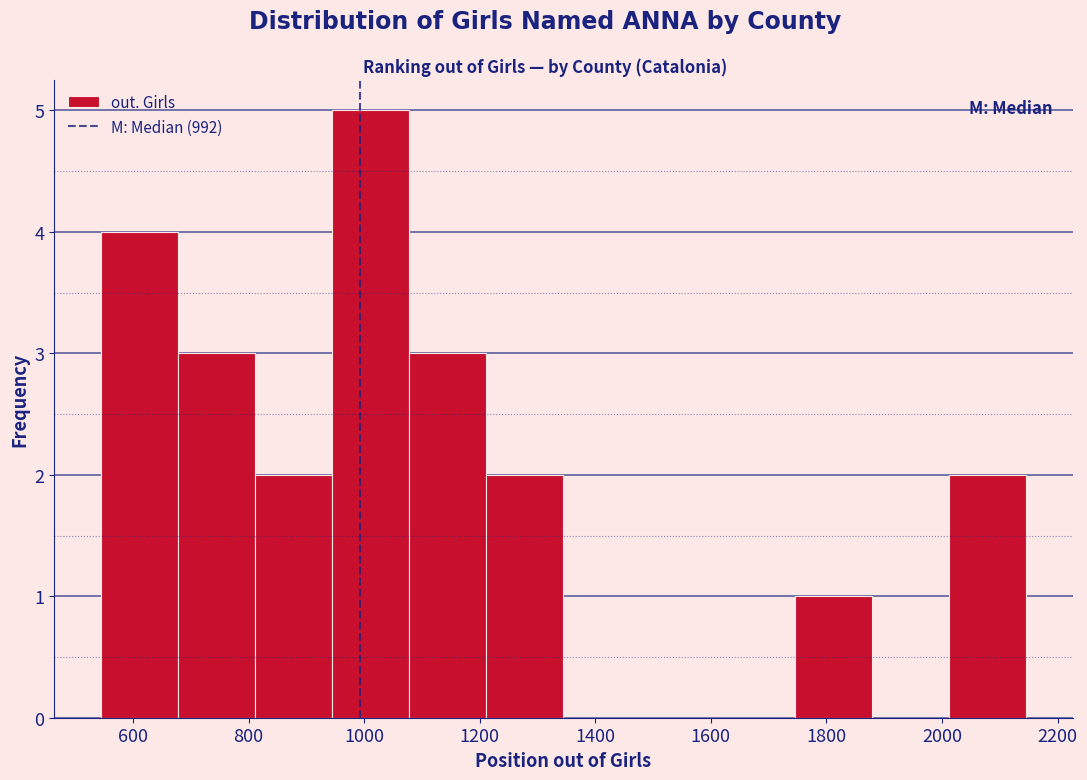

Over which range of the x-axis is the bar tallest?

940 to 1080